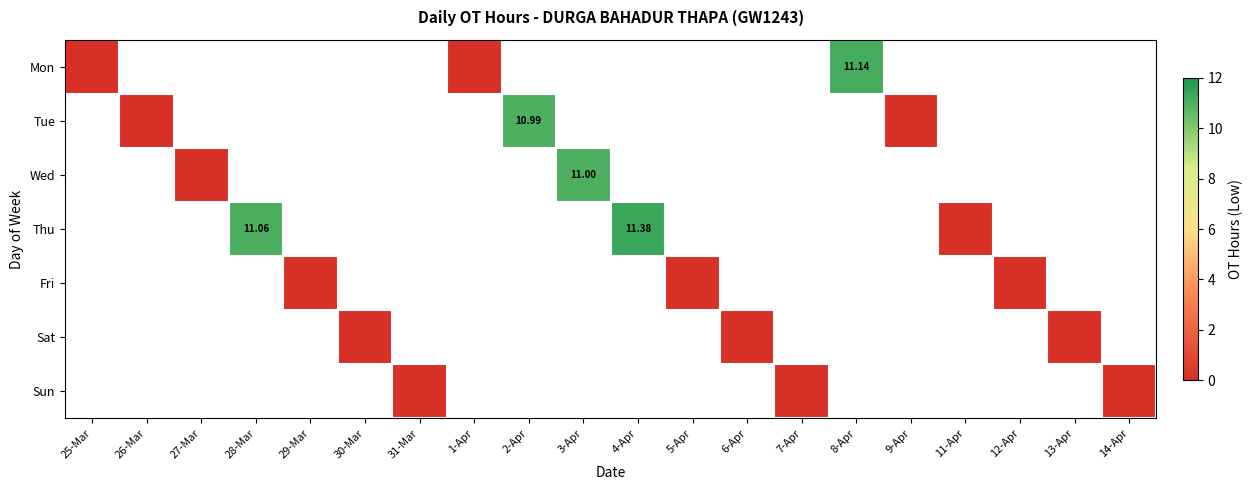

How many categories are shown in the chart?

20